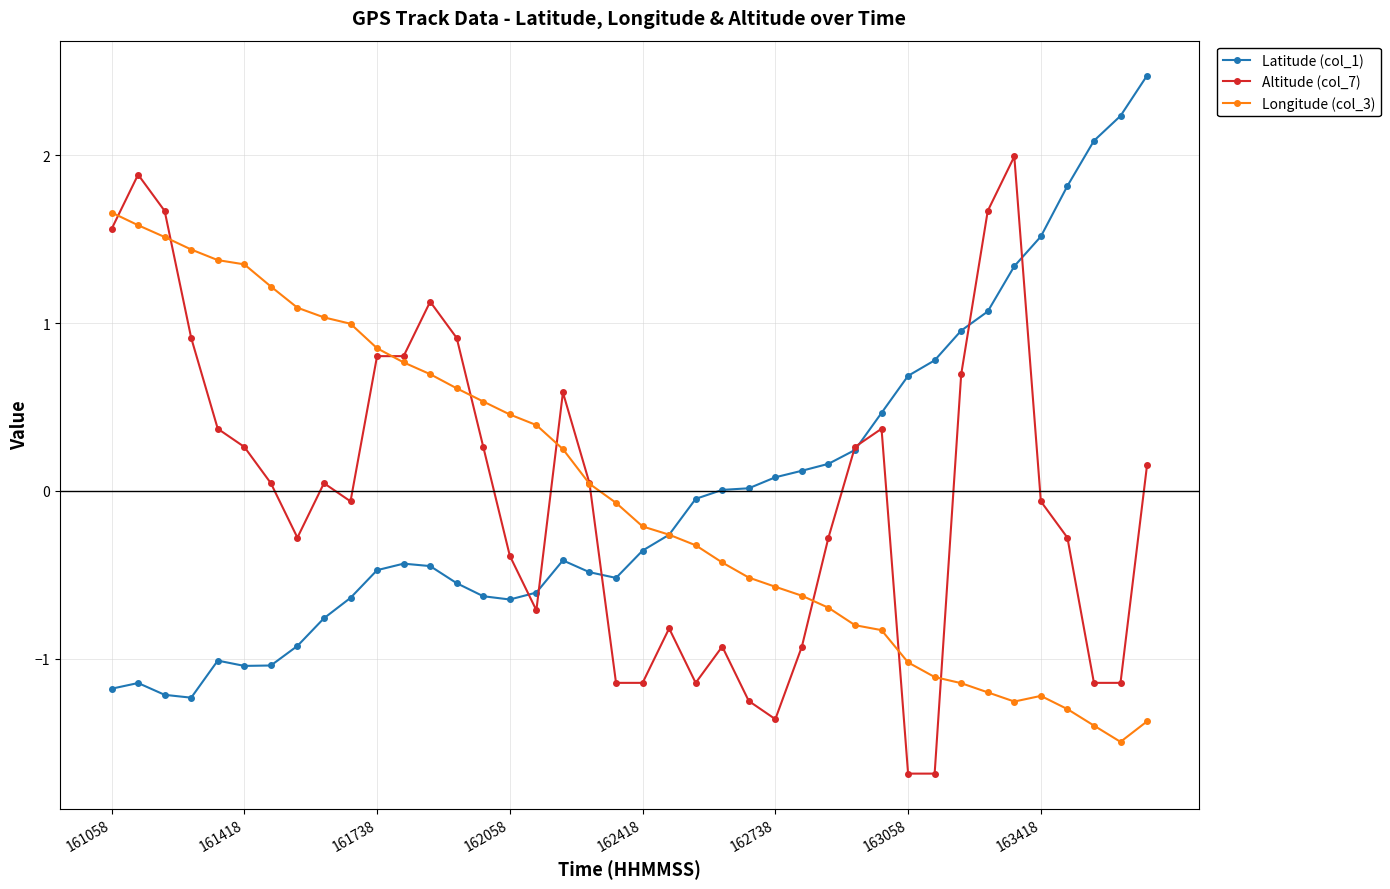

What is the minimum value for Latitude (col_1)?

-1.2